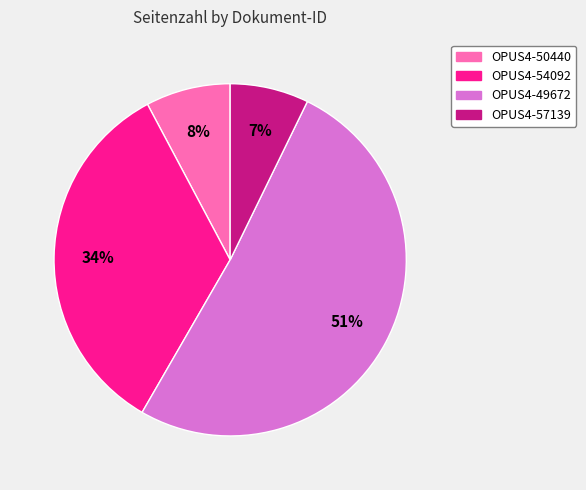

What percentage is the OPUS4-50440 slice, to the nearest percent?

8%